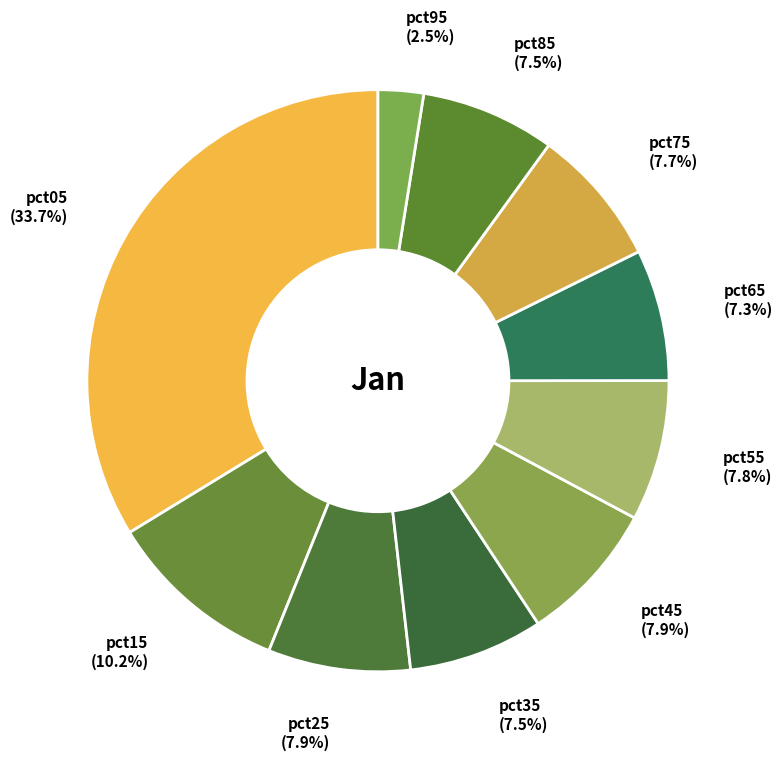

Is there a majority slice in this chart?

No